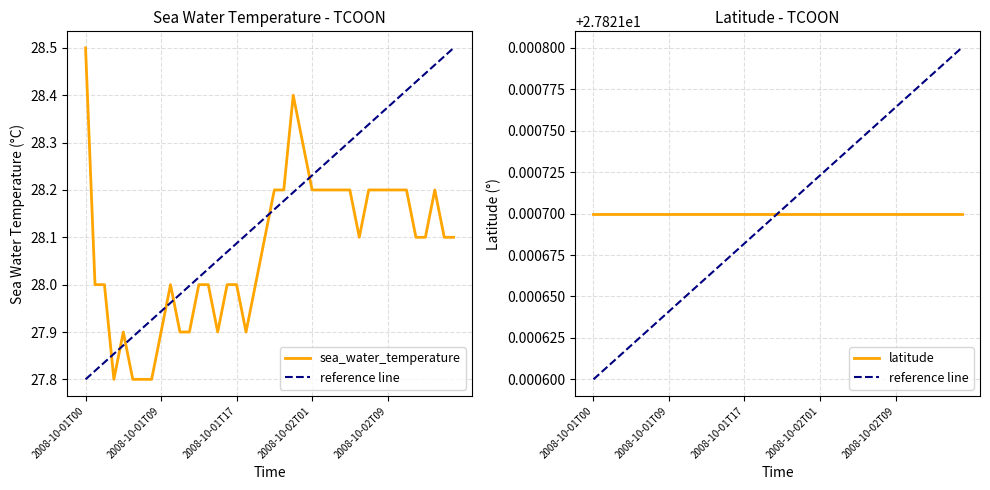

List the labels in order of value, largest first.

2008-10-01T00, 2008-10-01T23, 2008-10-02T00, 2008-10-01T21, 2008-10-01T22, 2008-10-02T01, 2008-10-02T02, 2008-10-02T03, 2008-10-02T04, 2008-10-02T05, 2008-10-02T07, 2008-10-02T08, 2008-10-02T09, 2008-10-02T10, 2008-10-02T11, 2008-10-02T14, 2008-10-01T20, 2008-10-02T06, 2008-10-02T12, 2008-10-02T13, 2008-10-02T15, 2008-10-02T16, 2008-10-01T02, 2008-10-01T03, 2008-10-01T10, 2008-10-01T13, 2008-10-01T14, 2008-10-01T16, 2008-10-01T17, 2008-10-01T19, 2008-10-01T05, 2008-10-01T09, 2008-10-01T11, 2008-10-01T12, 2008-10-01T15, 2008-10-01T18, 2008-10-01T04, 2008-10-01T06, 2008-10-01T07, 2008-10-01T08